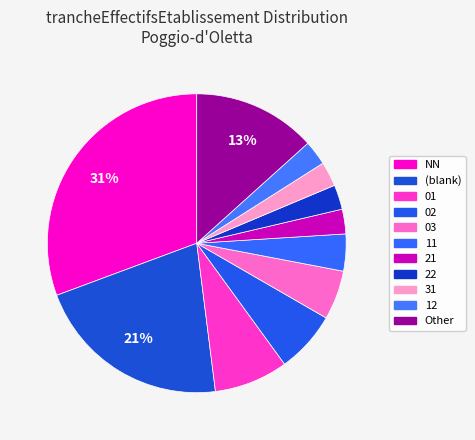

How many slices are in this pie chart?

11